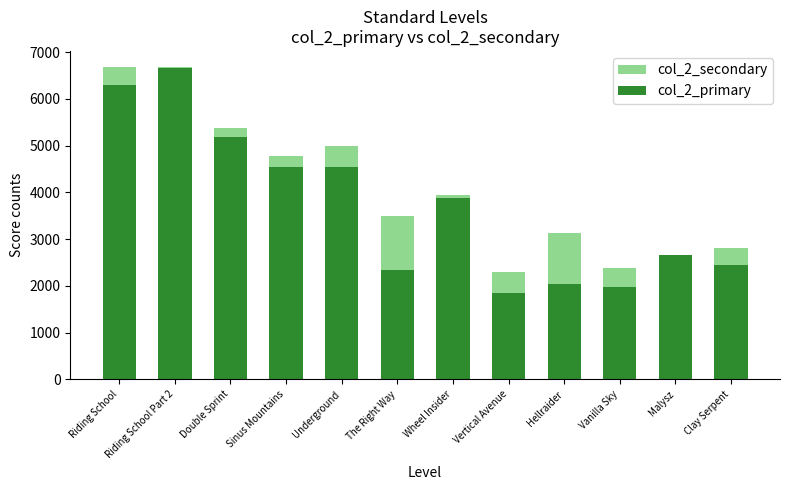

At which category does the chart reach its minimum across all series?

Vertical Avenue